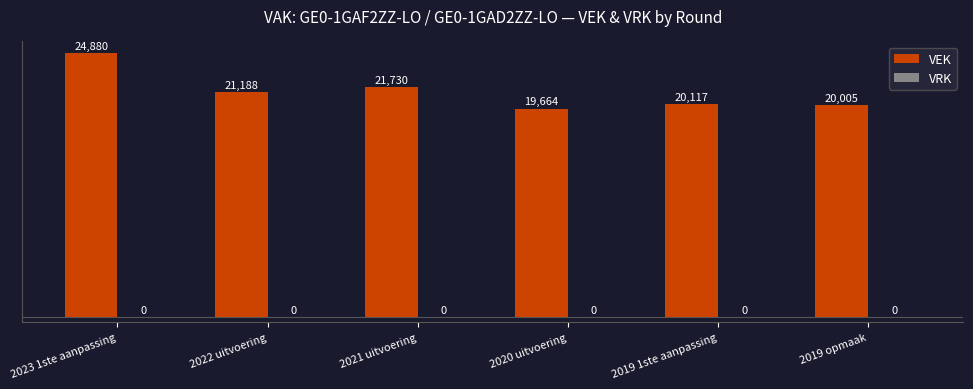

What is the sum of the values at 2019 opmaak and 2023 1ste aanpassing?

44885